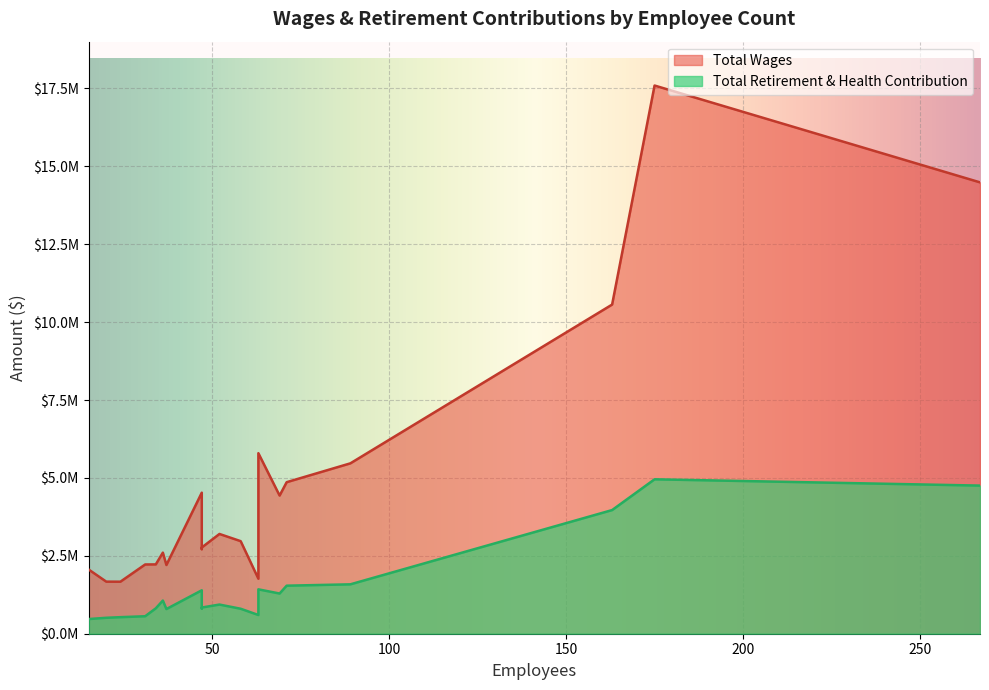

Which series has the widest spread of values?

Total Wages